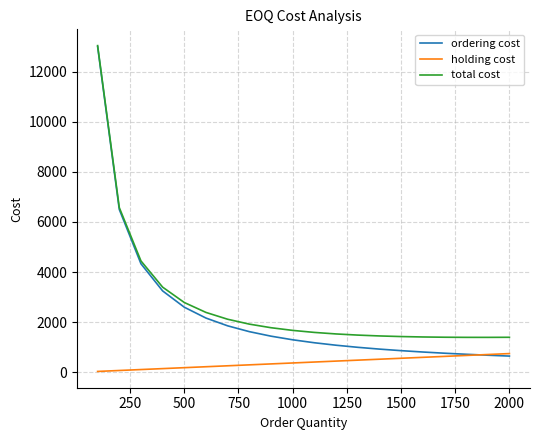

Rank the series by their average value, from lowest to highest.

holding cost, ordering cost, total cost